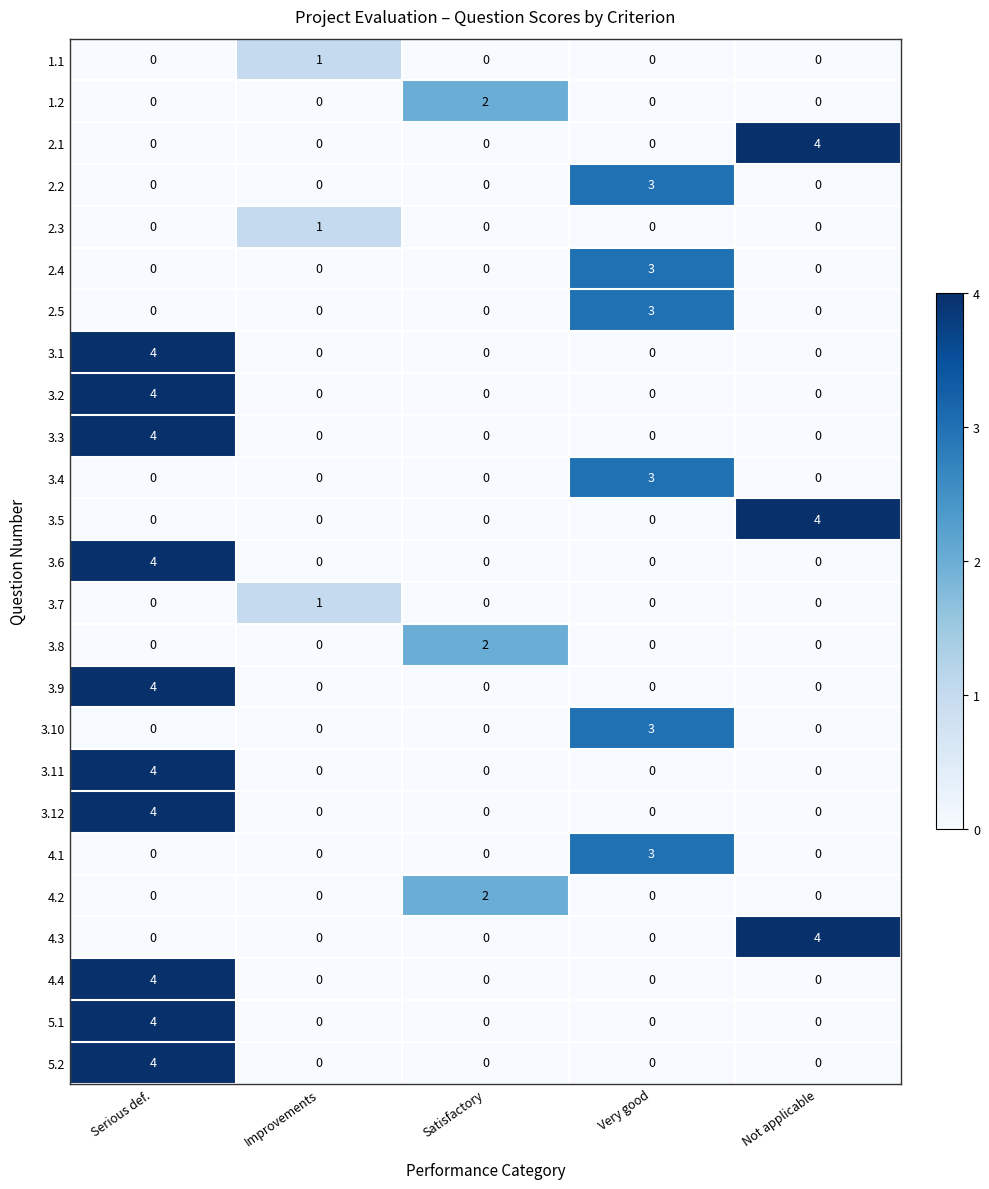

At which category is the sum across all series the highest?

Serious def.